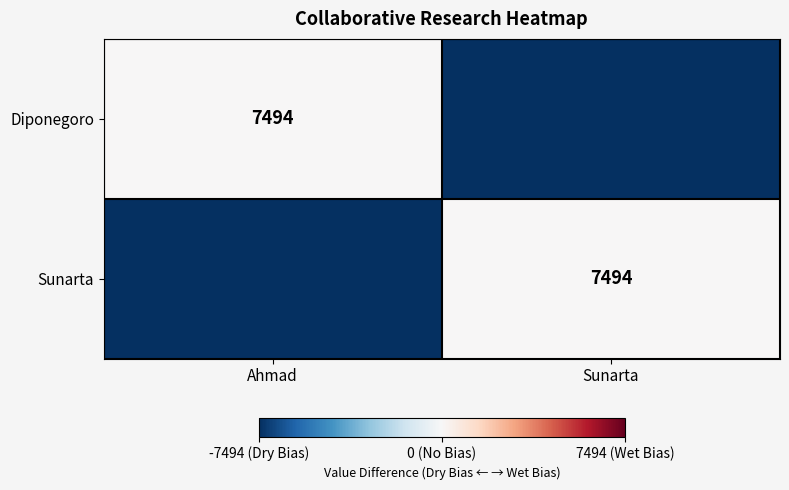

True or false: Sunarta has a value of 2754 at Sunarta.

False